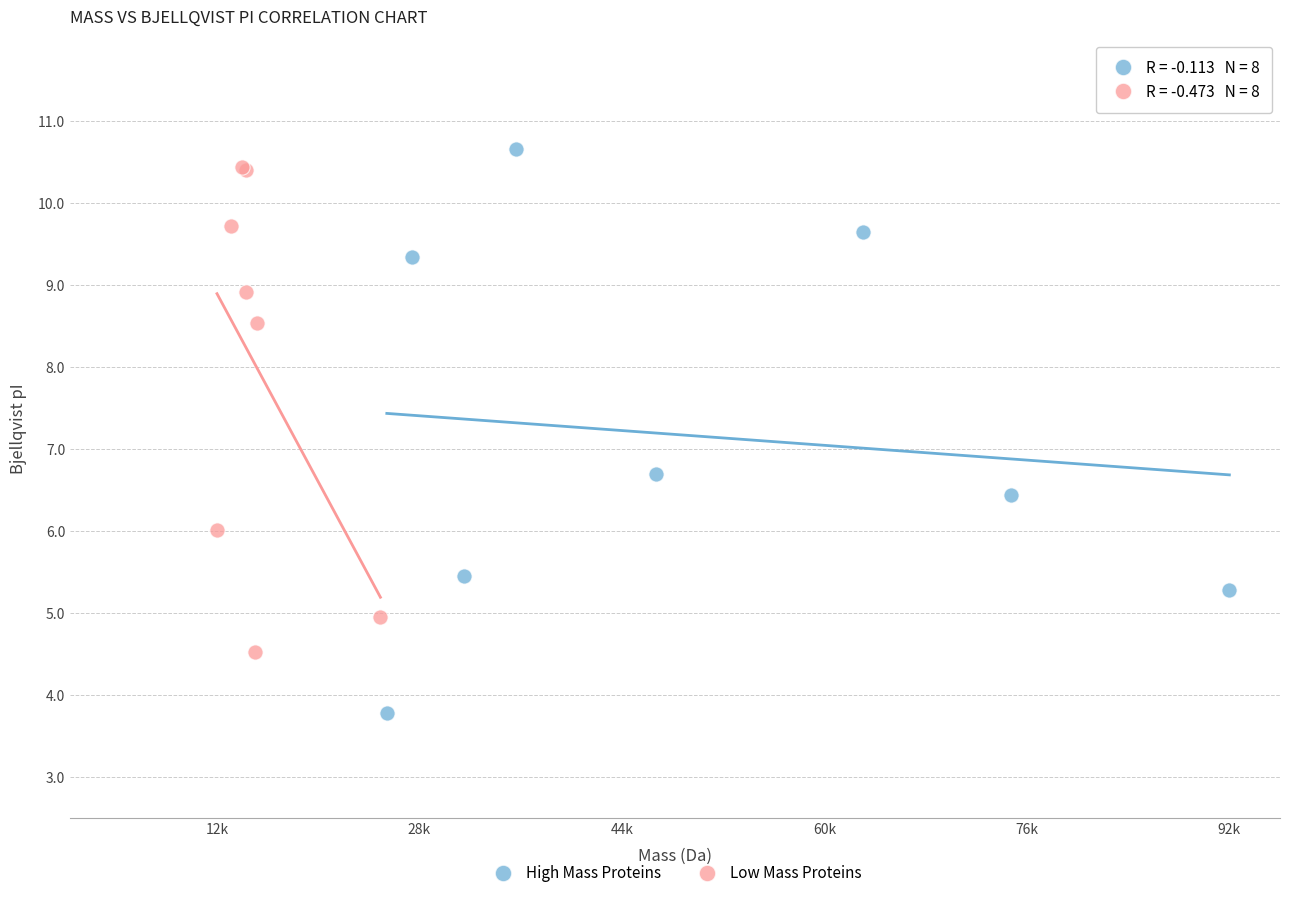

Which series contains the highest Y value?

High Mass Proteins